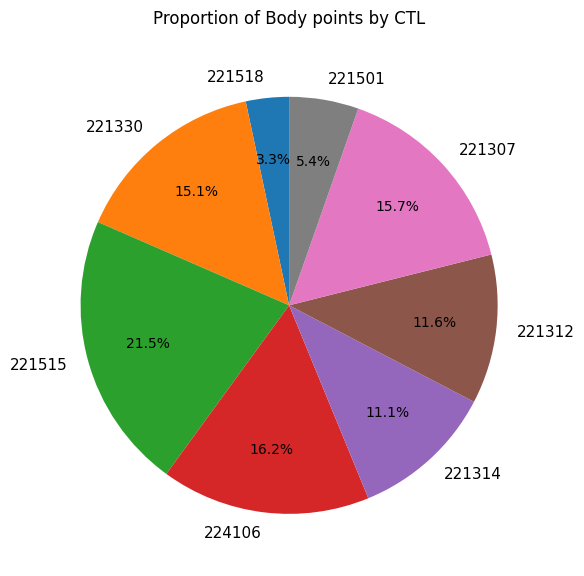

Is it true that 221314 is 11% of the pie?

True